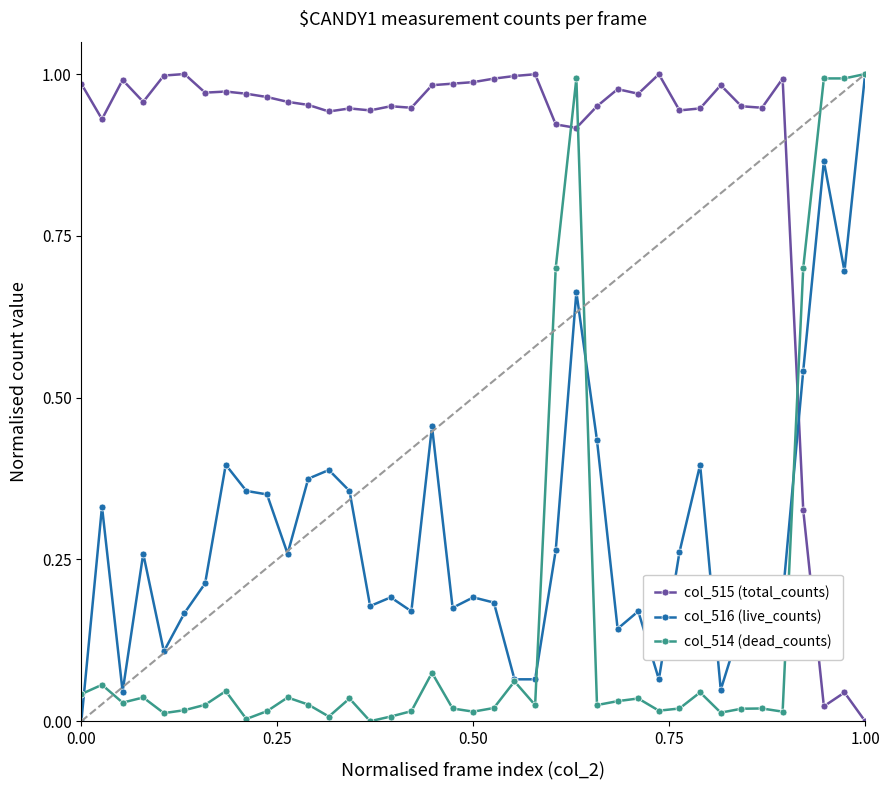

After their last crossing, which series has the higher values: col_514 (dead_counts) or col_515 (total_counts)?

col_514 (dead_counts)